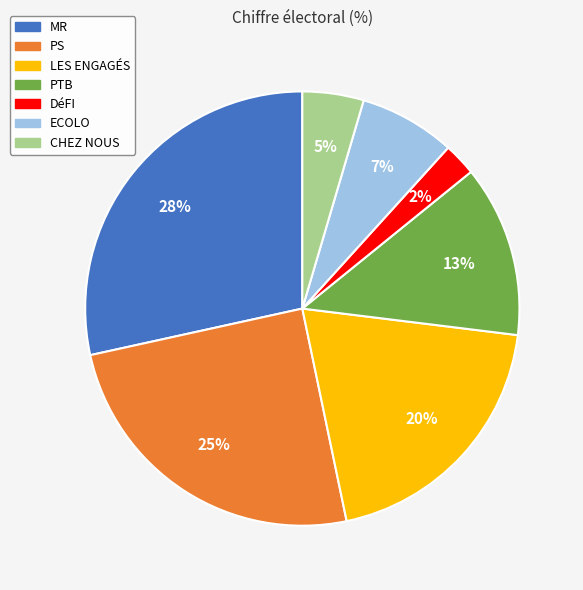

Which has a higher value, DéFI or LES ENGAGÉS?

LES ENGAGÉS